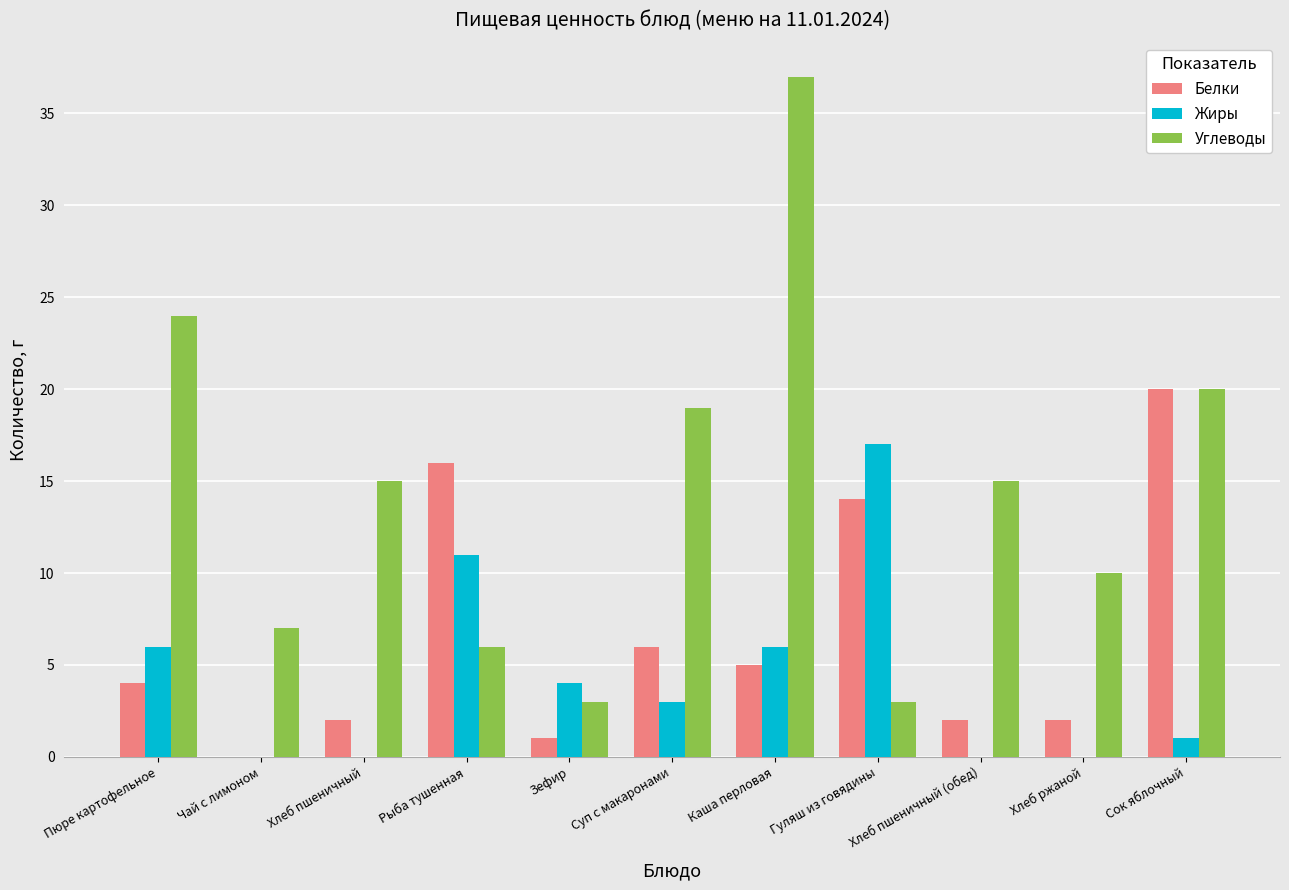

Reading left to right, what are all the values shown in this chart?

Белки: Пюре картофельное=4	Чай с лимоном=0	Хлеб пшеничный=2	Рыба тушенная=16	Зефир=1	Суп с макаронами=6	Каша перловая=5	Гуляш из говядины=14	Хлеб пшеничный (обед)=2	Хлеб ржаной=2	Сок яблочный=20
Жиры: Пюре картофельное=6	Чай с лимоном=0	Хлеб пшеничный=0	Рыба тушенная=11	Зефир=4	Суп с макаронами=3	Каша перловая=6	Гуляш из говядины=17	Хлеб пшеничный (обед)=0	Хлеб ржаной=0	Сок яблочный=1
Углеводы: Пюре картофельное=24	Чай с лимоном=7	Хлеб пшеничный=15	Рыба тушенная=6	Зефир=3	Суп с макаронами=19	Каша перловая=37	Гуляш из говядины=3	Хлеб пшеничный (обед)=15	Хлеб ржаной=10	Сок яблочный=20